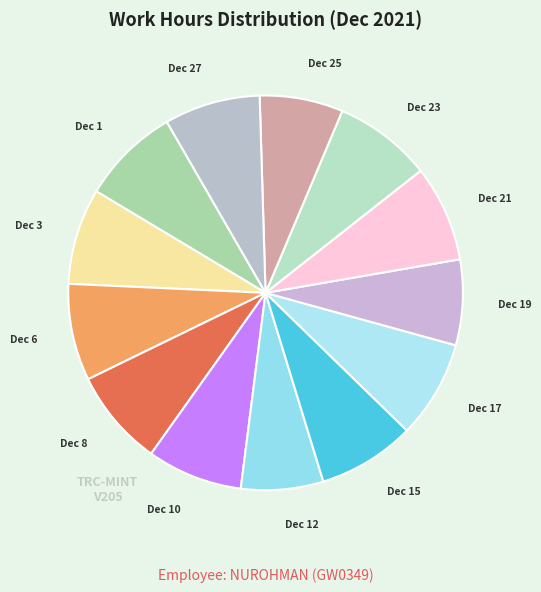

Is it true that Dec 8 is 8% of the pie?

True